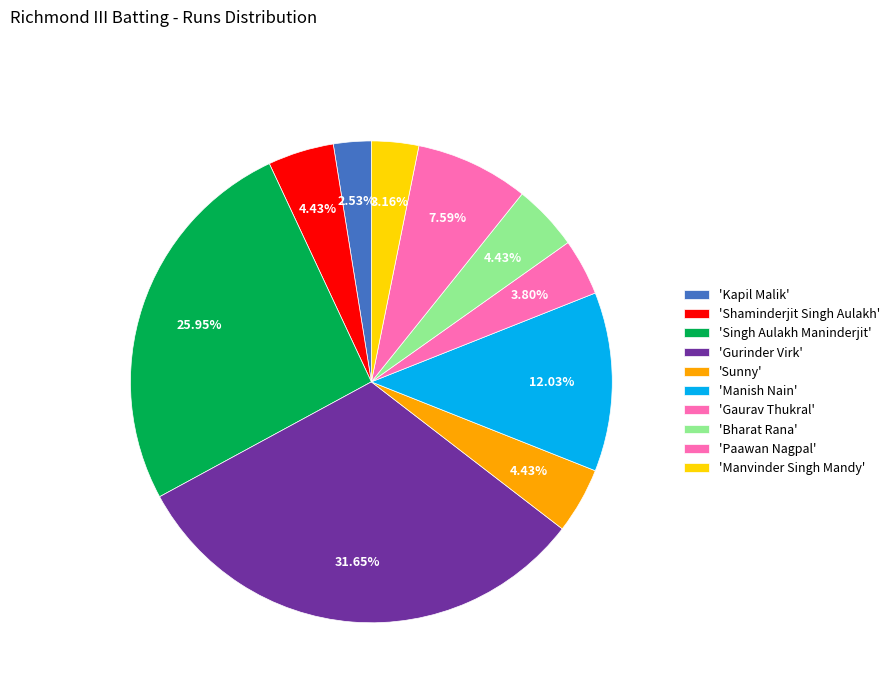

Count the number of slices in the pie.

10